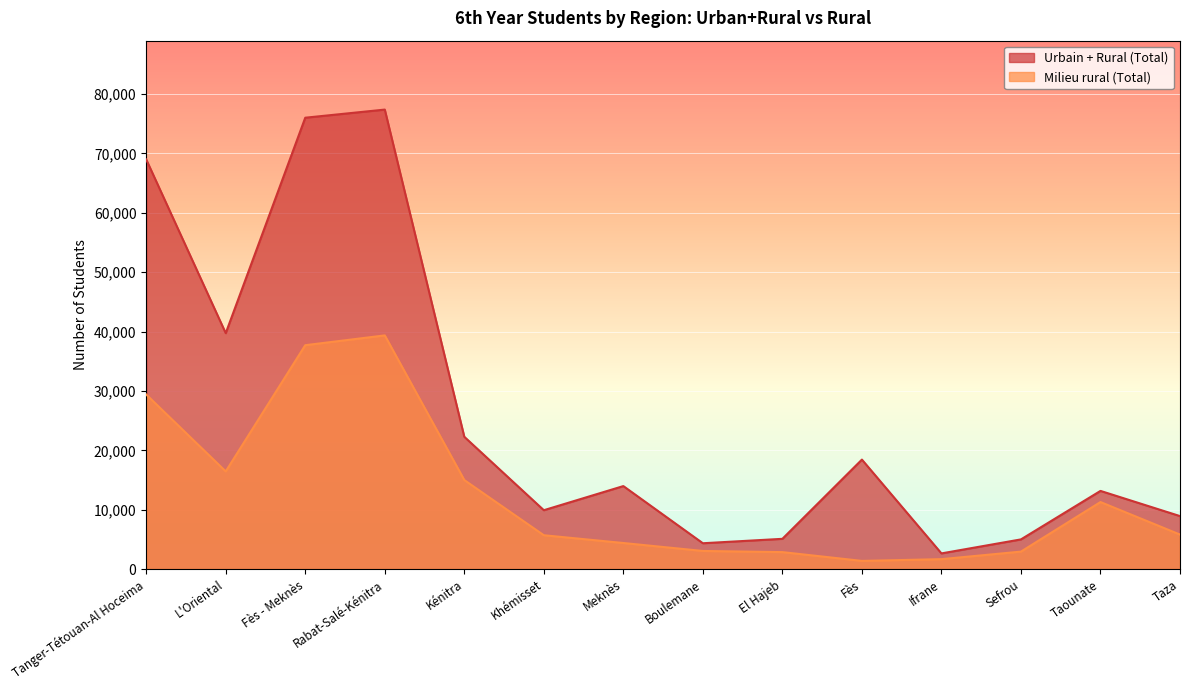

At which category does the chart reach its minimum across all series?

Fès